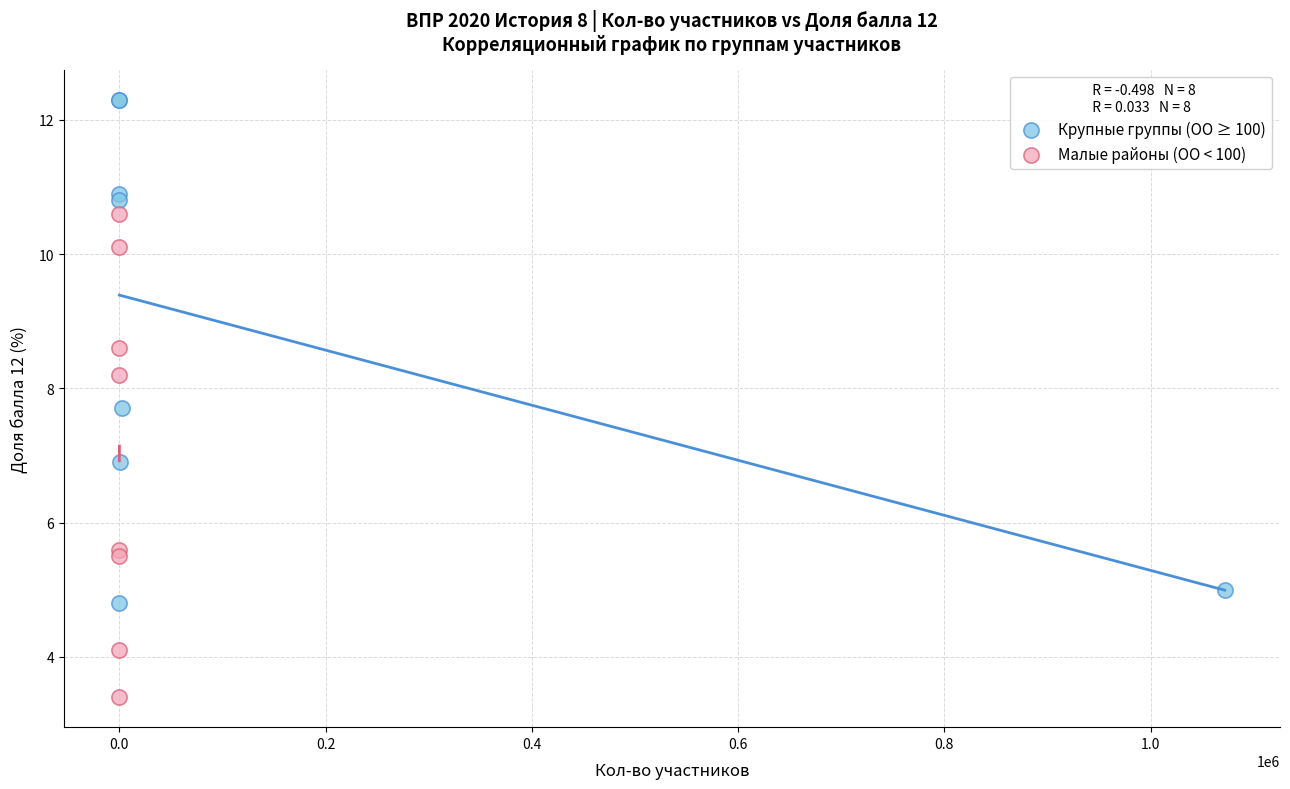

Which series reaches the minimum Y coordinate?

Малые районы (ОО < 100)